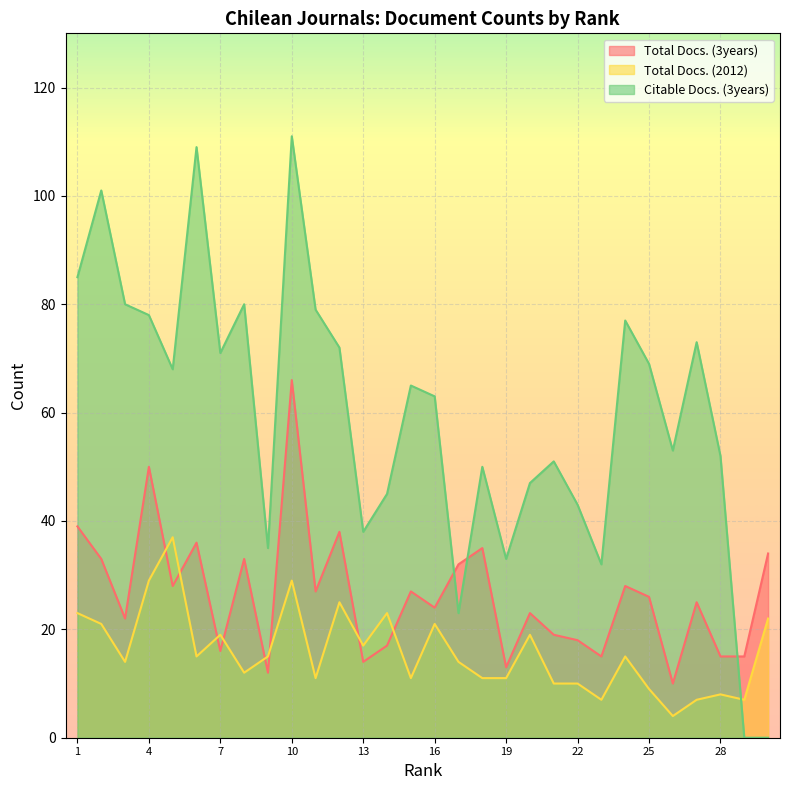

What is the sum of all Total Docs. (3years) values?

790